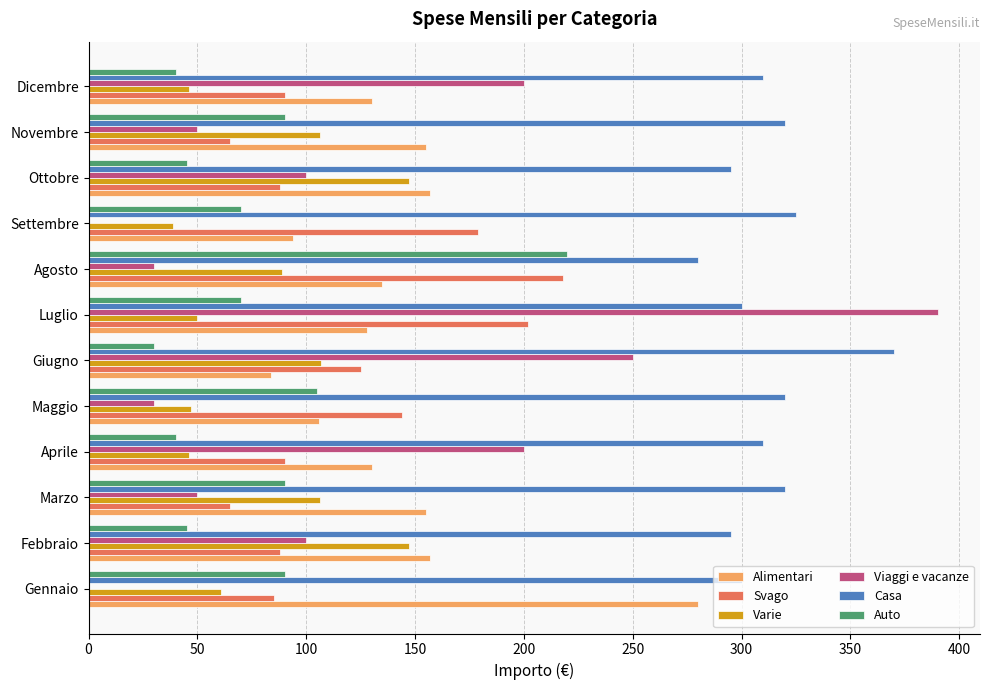

How many series are shown in this chart?

6